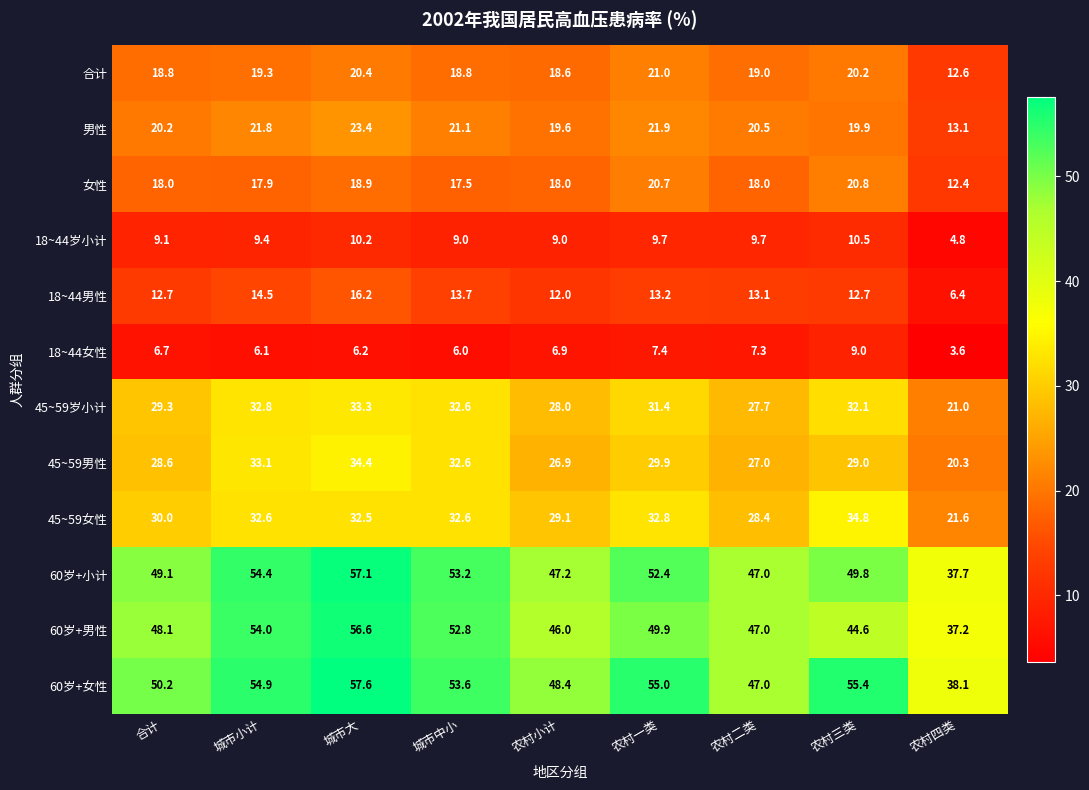

Which category has the lowest value across all series?

农村四类